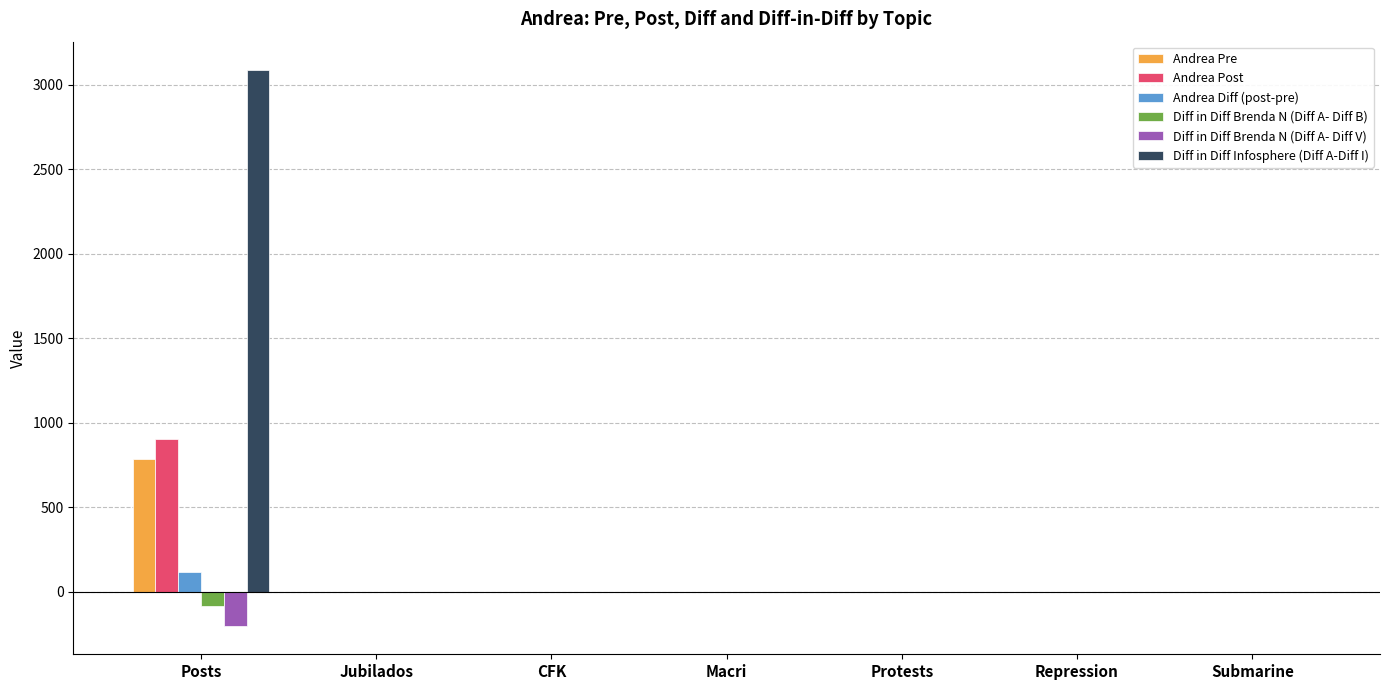

Which series has the largest total across all categories?

Diff in Diff Infosphere (Diff A-Diff I)